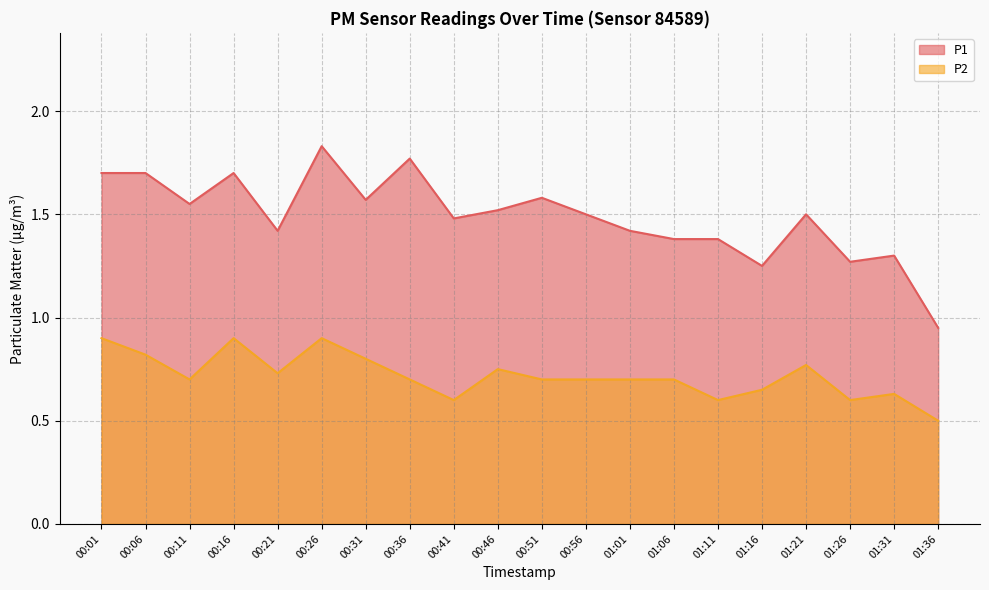

How many series are shown in this chart?

2